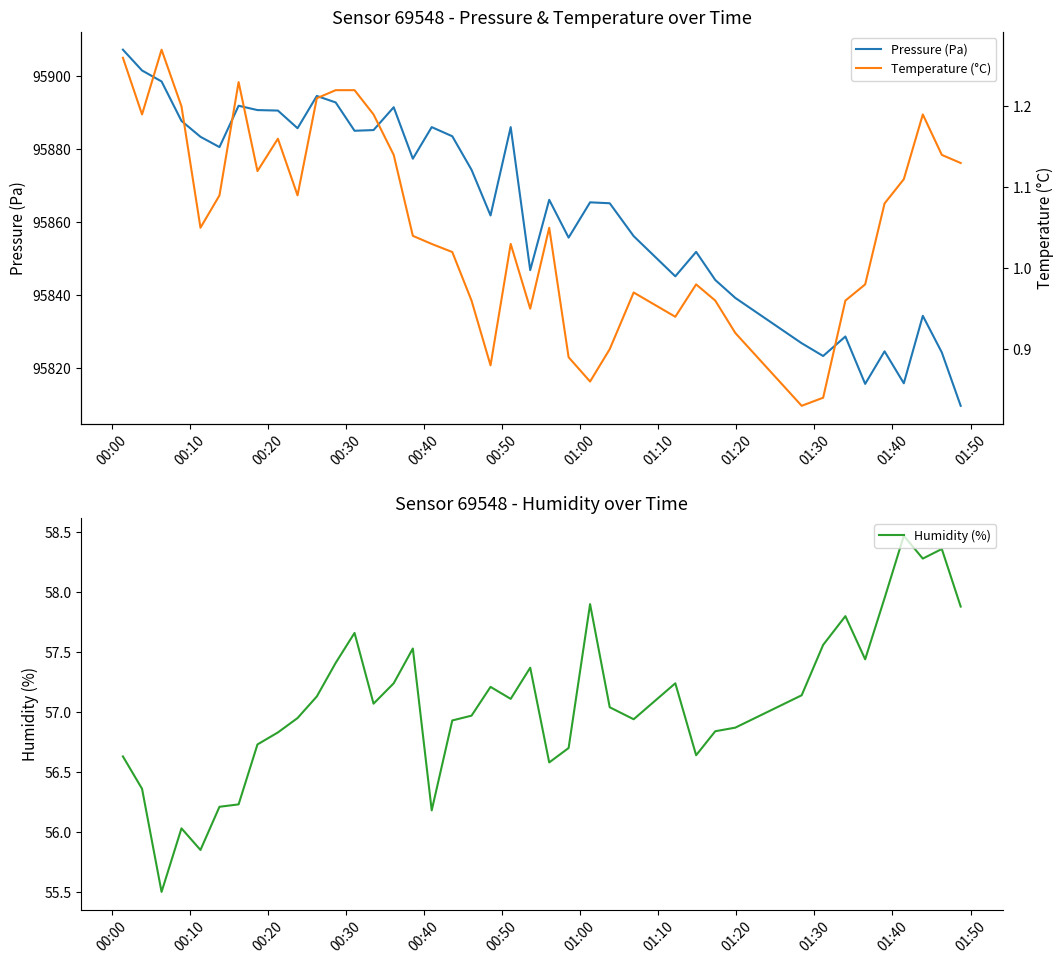

Which series has the widest spread of values?

Pressure (Pa)